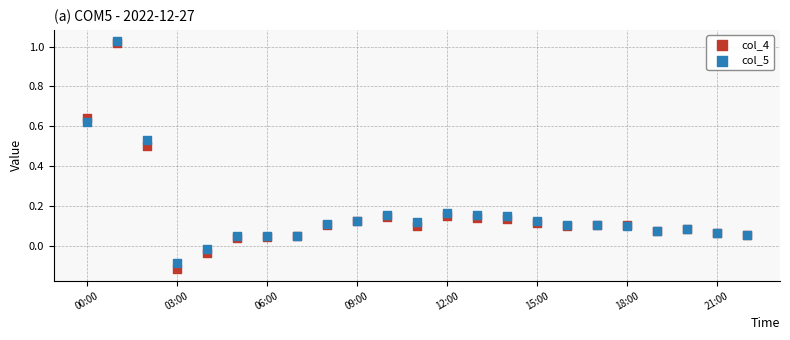

What are all the series names shown in the legend?

col_4, col_5